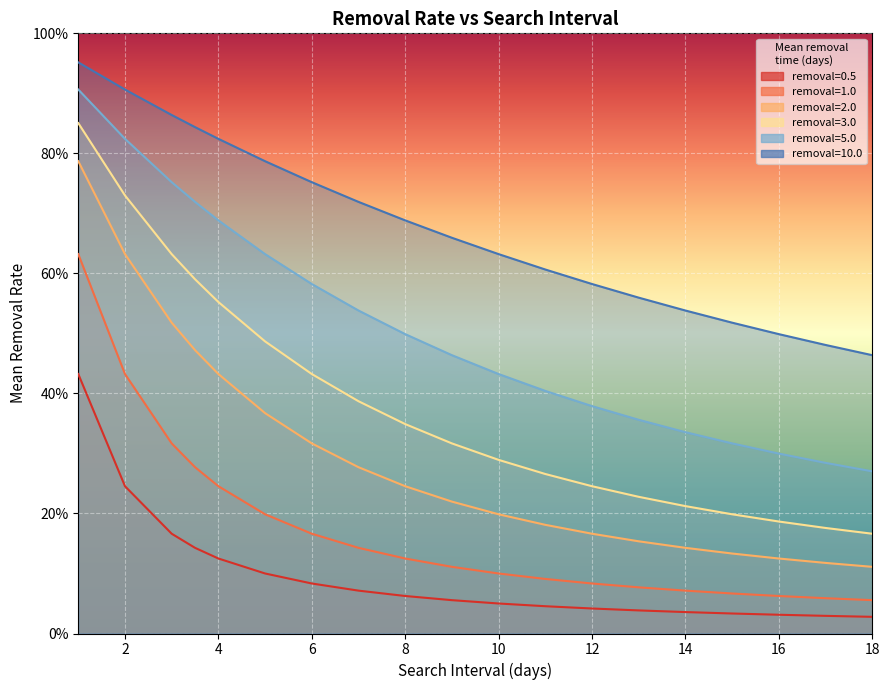

Count the 5.0 values in the range 0 to 1.

19